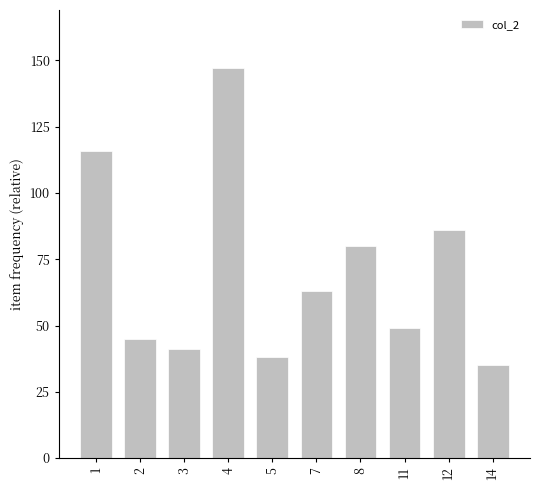

Rank the categories by value from highest to lowest.

4, 1, 12, 8, 7, 11, 2, 3, 5, 14